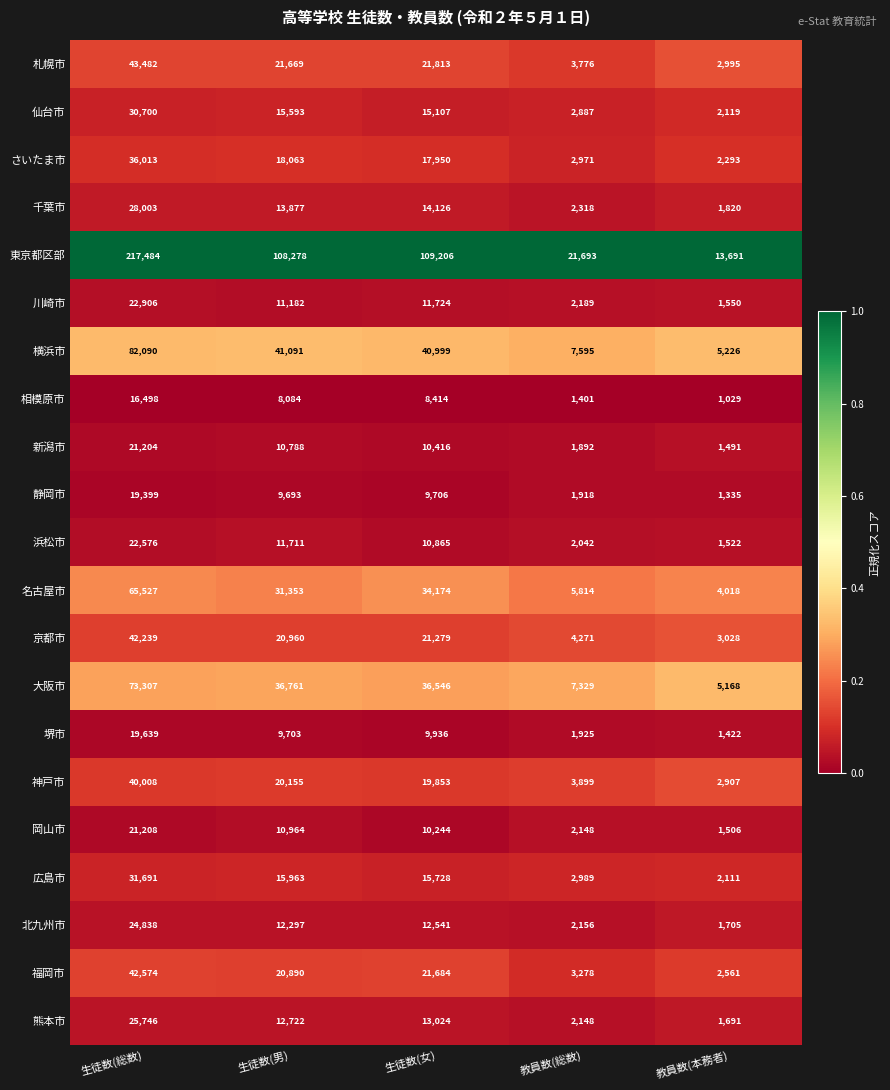

What is the minimum value for 大阪市?

5168